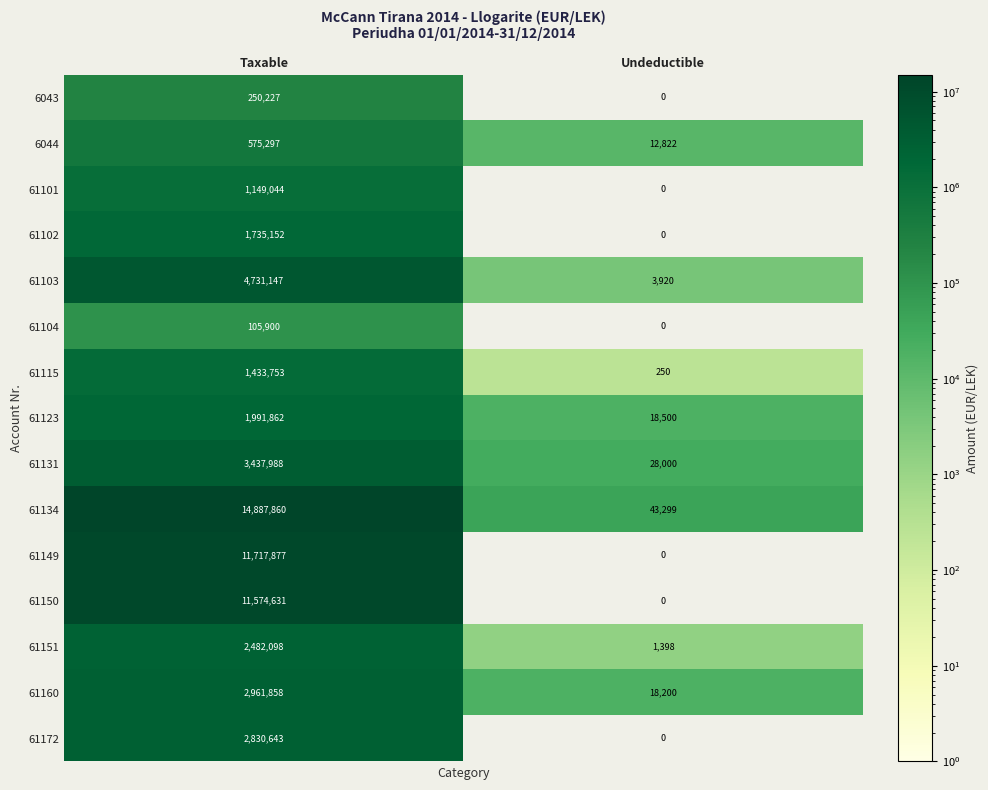

True or false: 61134 has a value of 43299 at Undeductible.

True